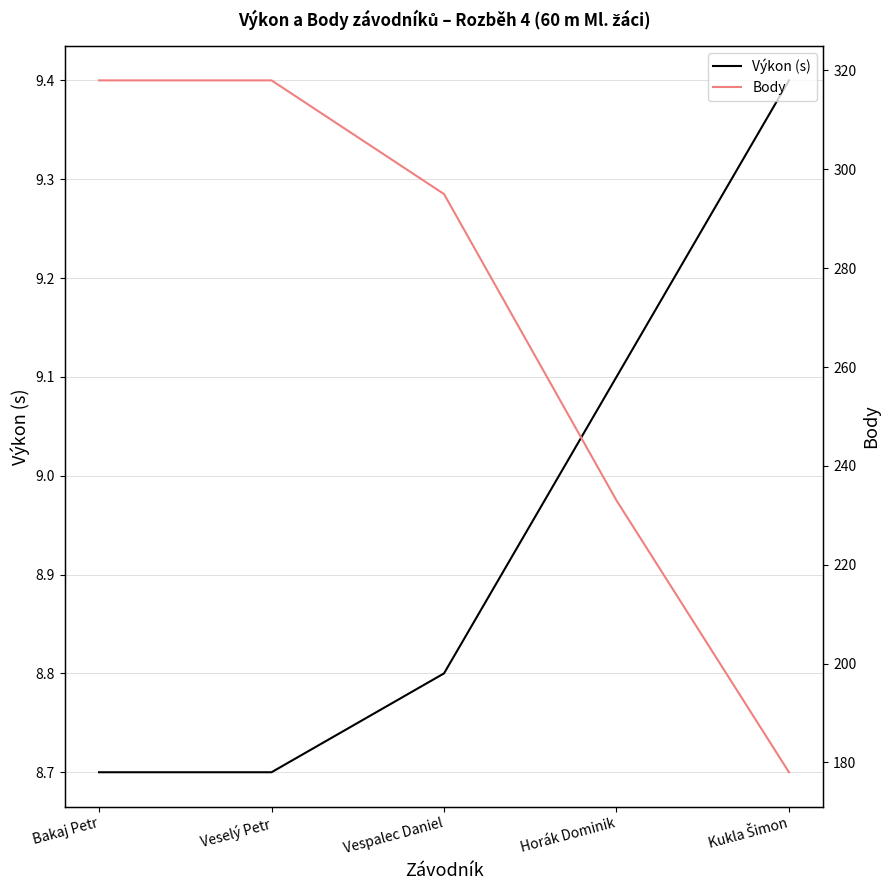

Which has a higher value, Bakaj Petr or Veselý Petr?

Bakaj Petr